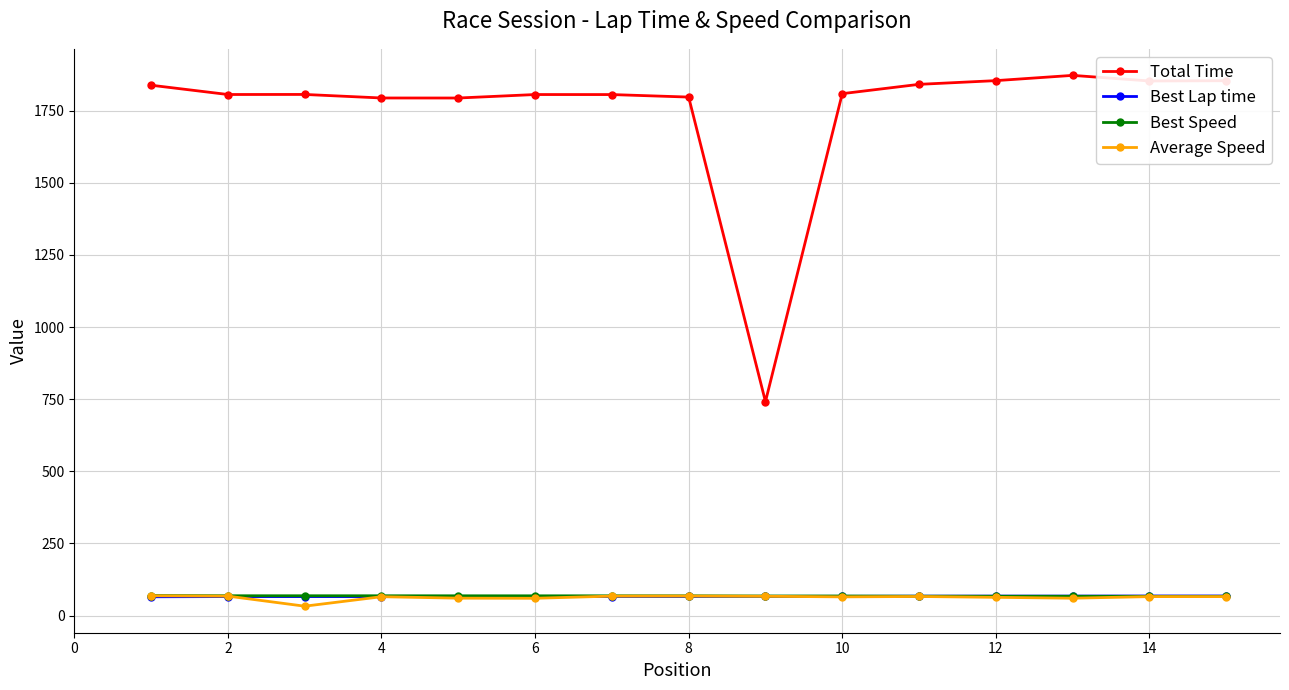

Which series has the widest spread of values?

Total Time